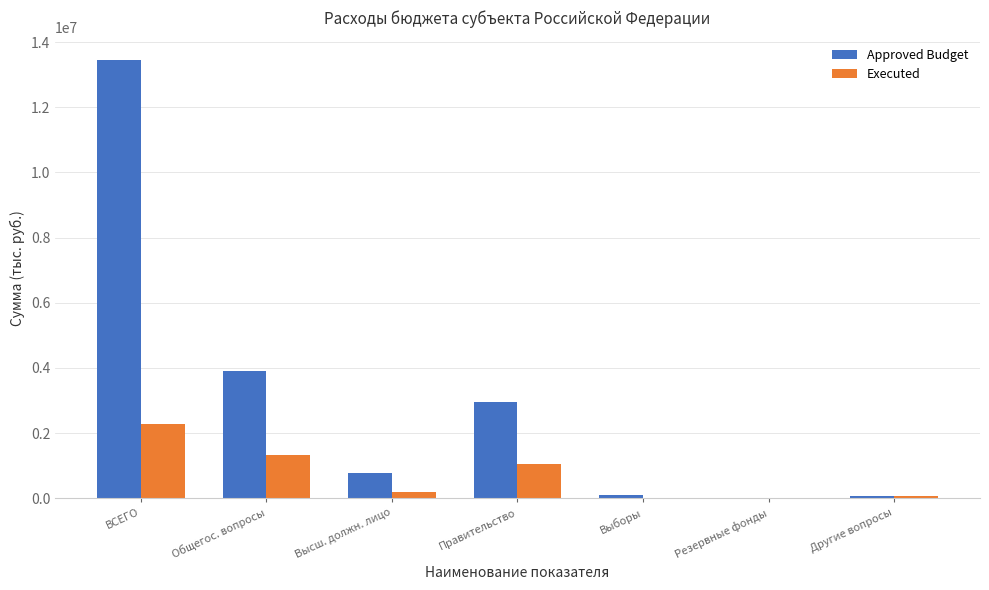

Which series changed the most between ВСЕГО and Высш. должн. лицо?

Approved Budget